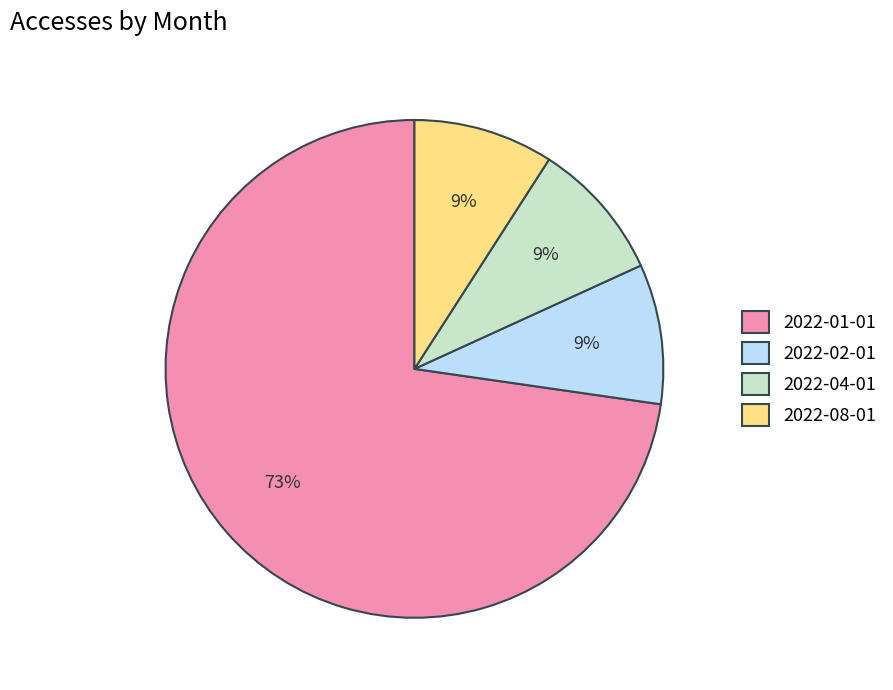

Does any single category account for the majority?

Yes